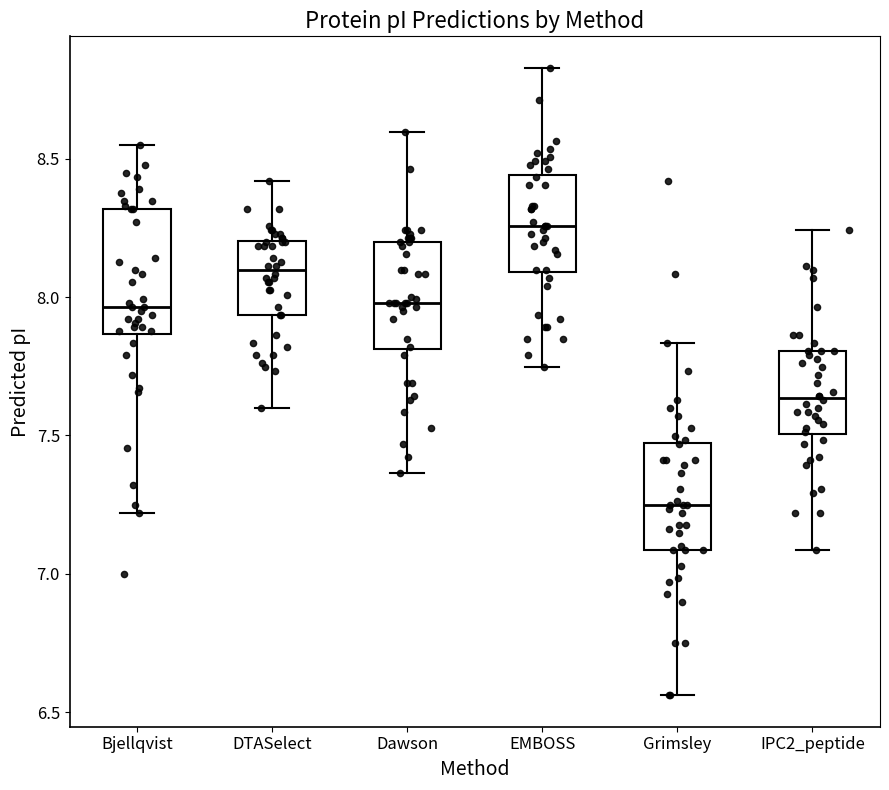

Which box has the lowest median line?

Grimsley